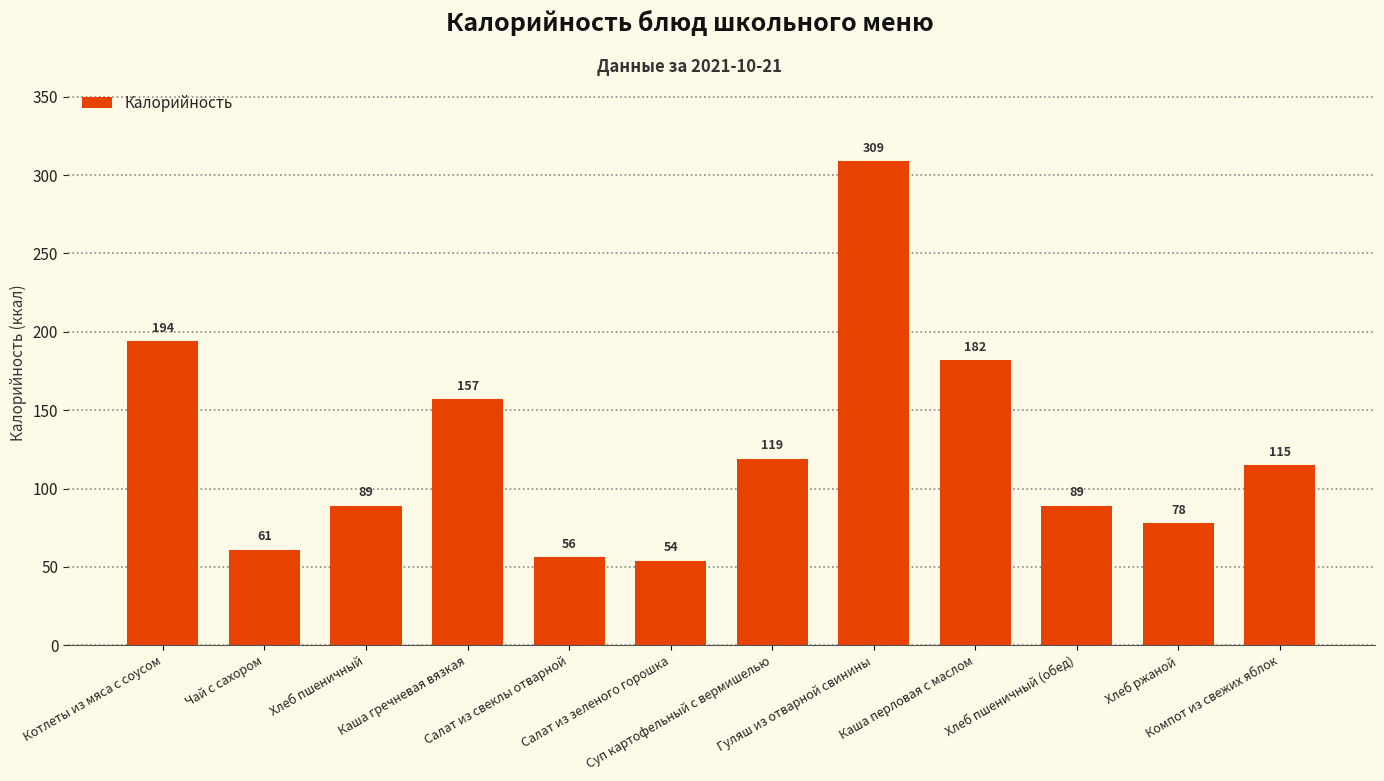

At which label is the value closest to 181?

Каша перловая с маслом